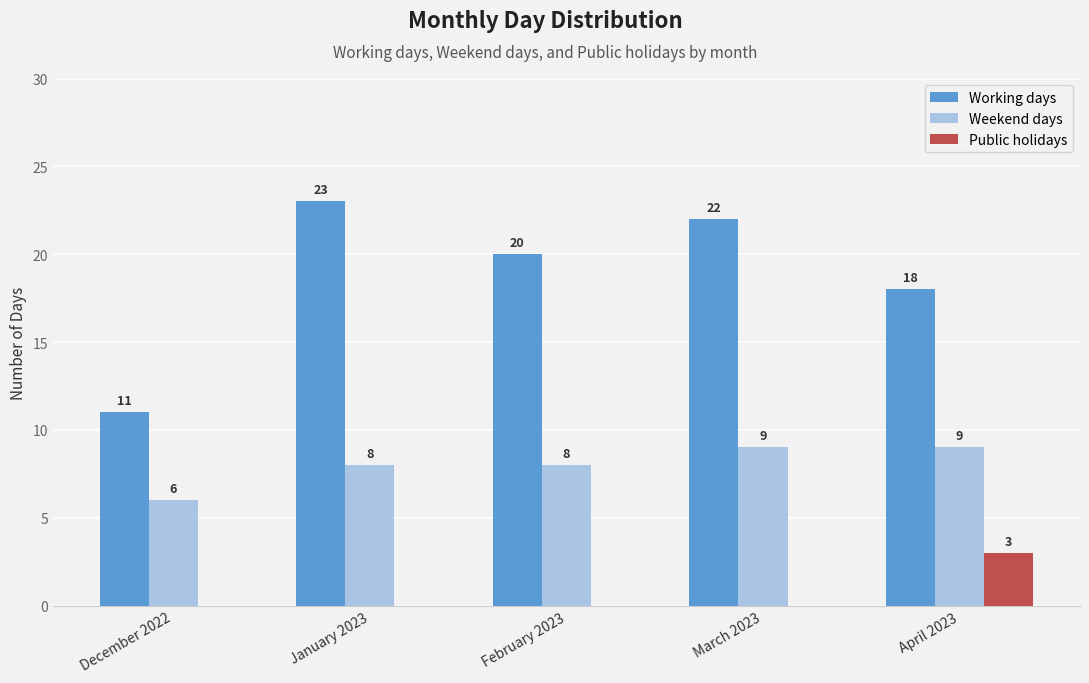

The Public holidays series shows 2 at December 2022. True or false?

False